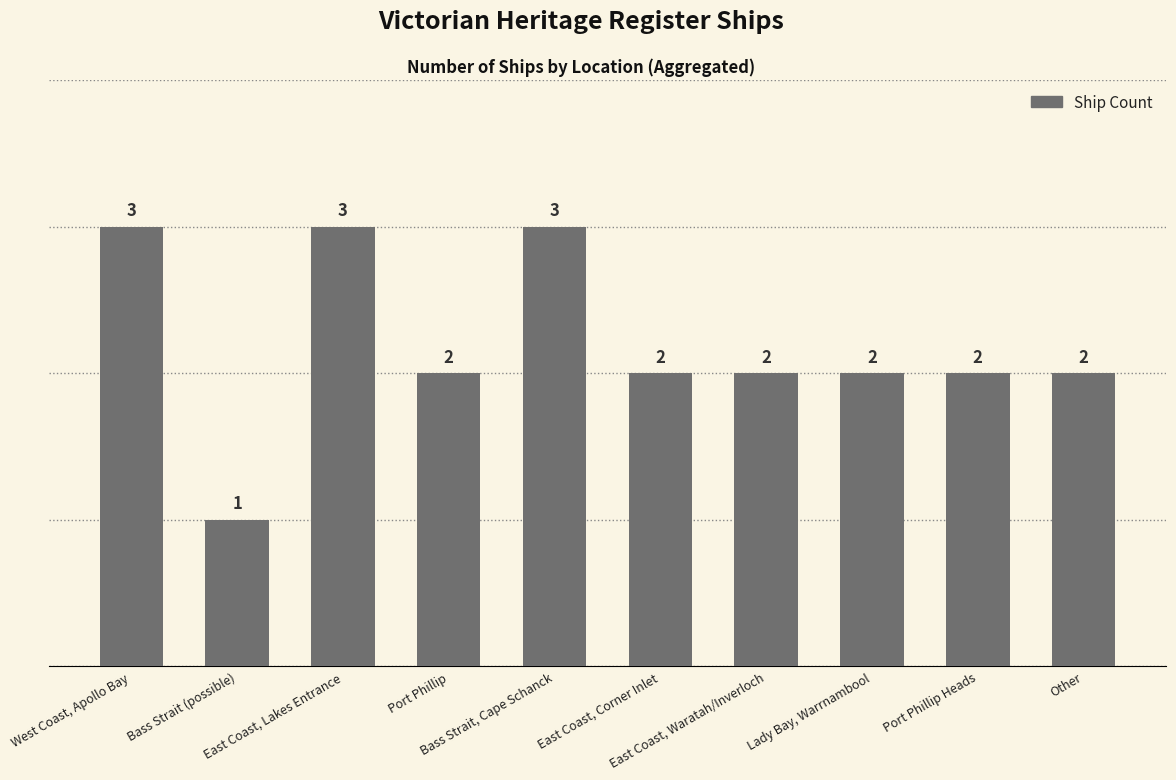

True or false: the data shows 2 at Port Phillip Heads.

True